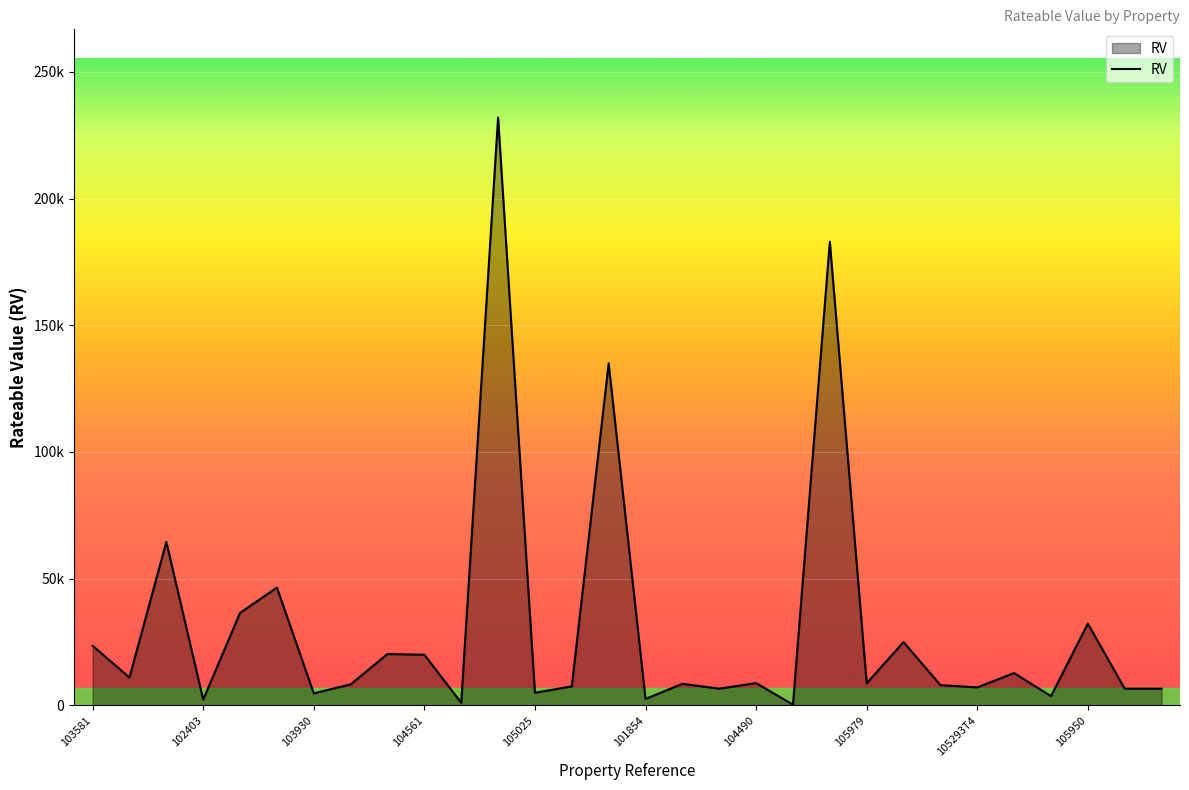

Does the chart display data point markers on the line(s)?

No